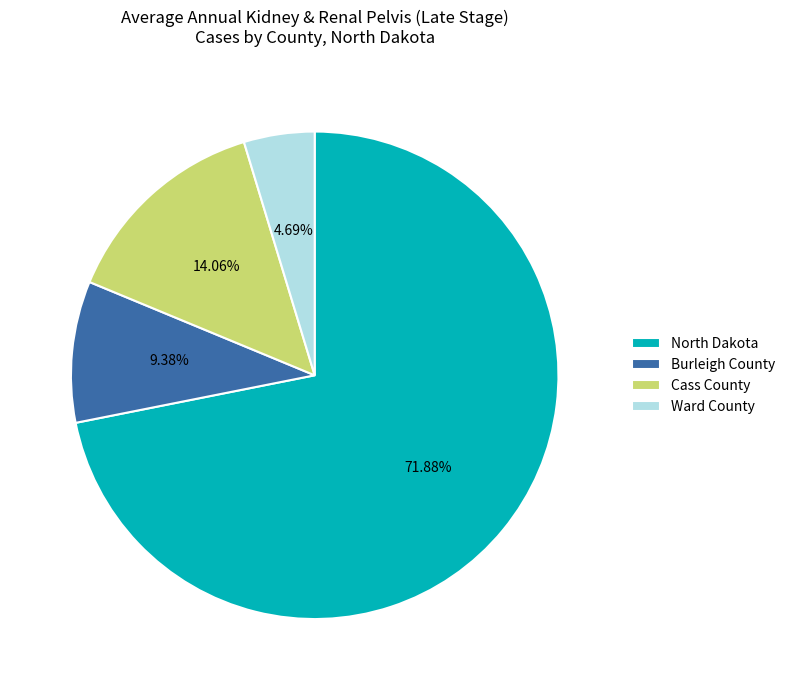

Combined, do Ward County and Cass County account for over 50%?

No